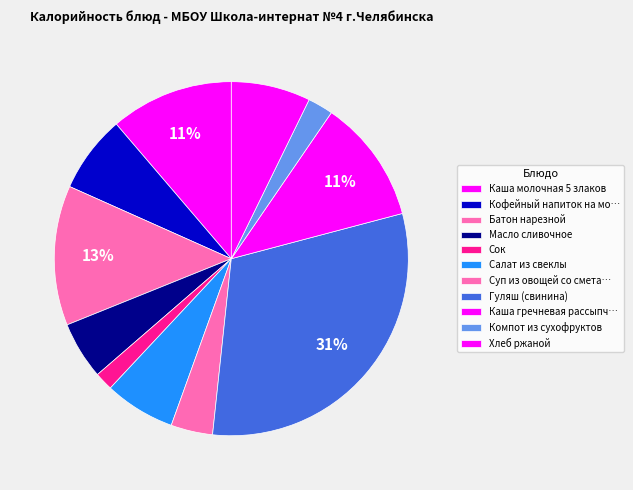

Count the number of slices in the pie.

11